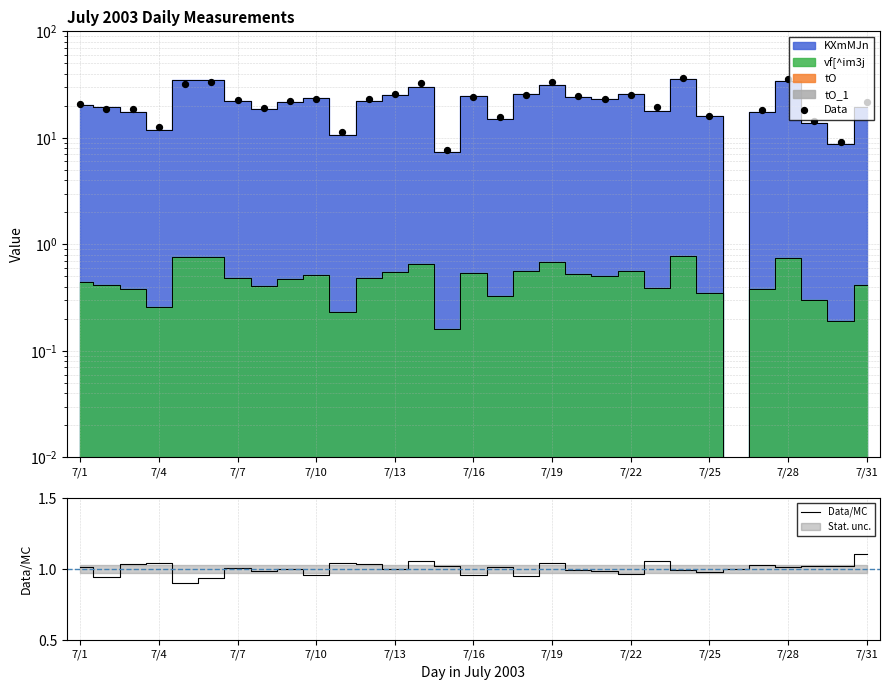

Which series contains the lowest Y value?

Data